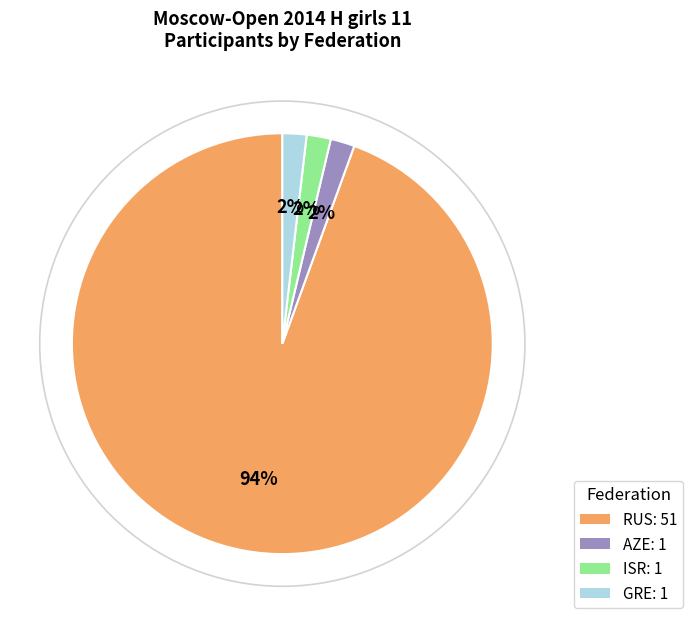

To the nearest percent, what percentage of the pie is GRE?

2%